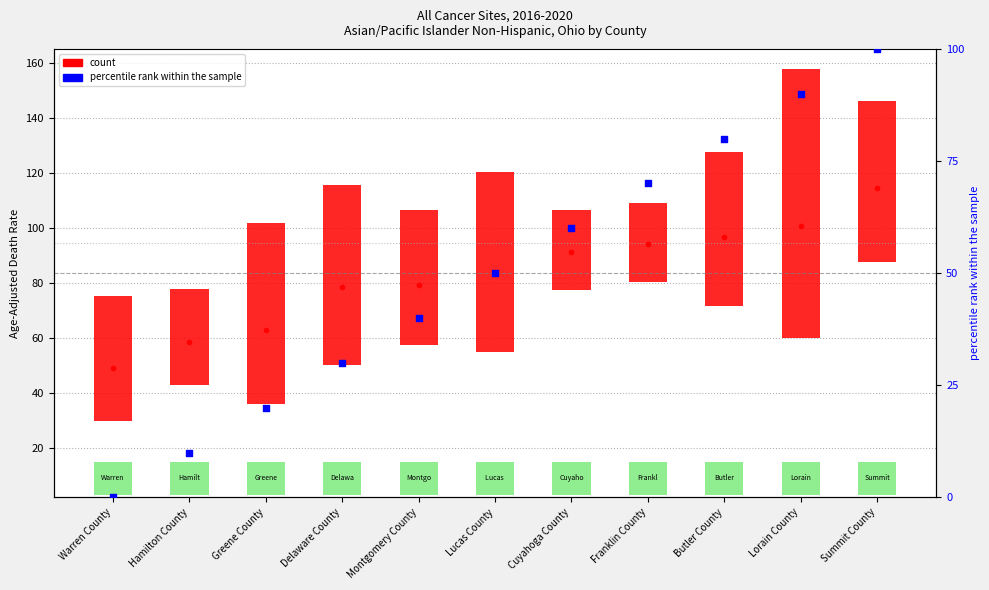

Approximately how many times larger is the value at Summit County compared to Lorain County?

1.1